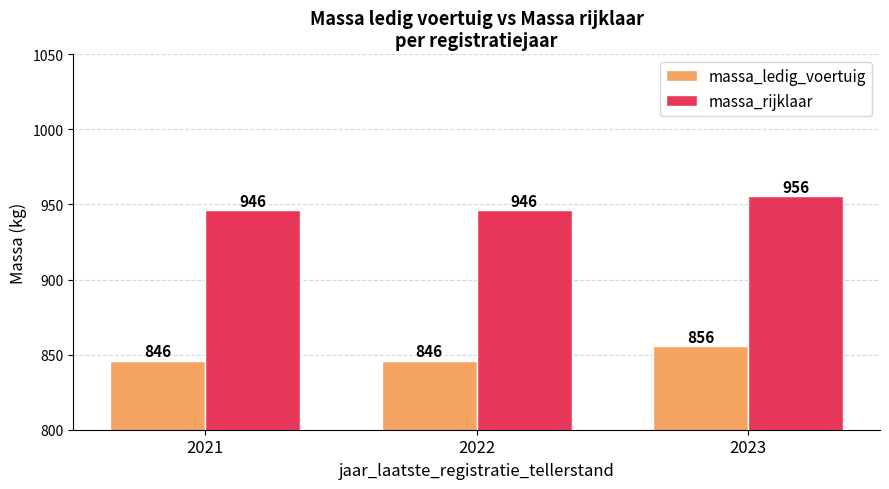

What is the lowest value of the massa_rijklaar series?

946.0